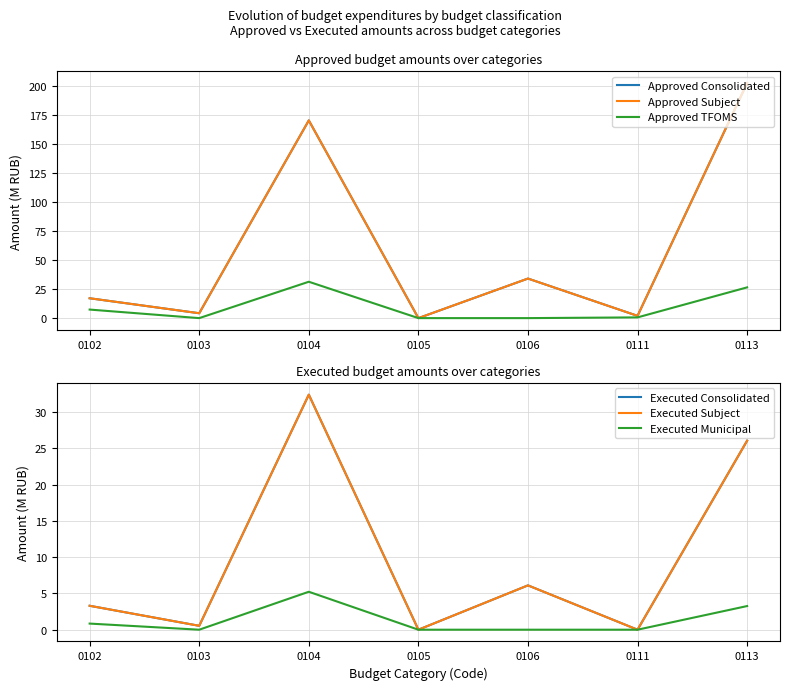

What is the sum of the Approved Subject values at 0103 and 0106?

38.4